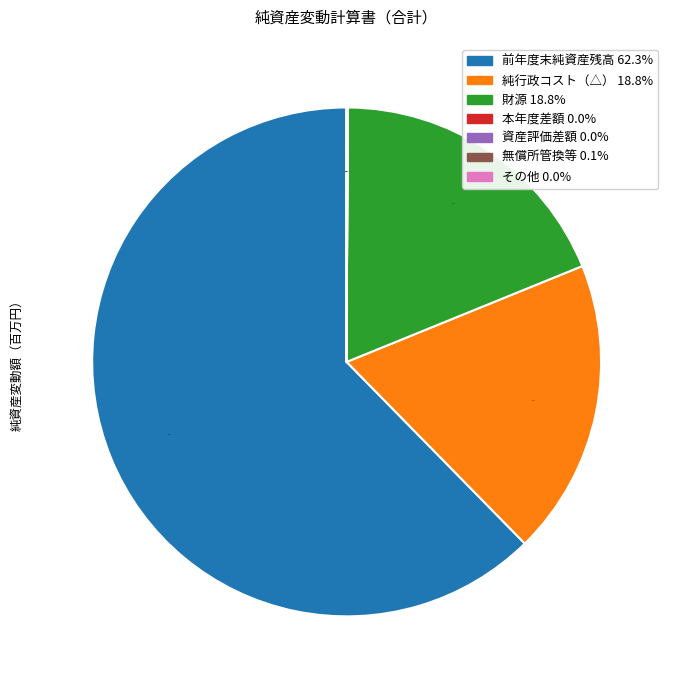

Which slice represents more than half of the pie?

前年度末純資産残高